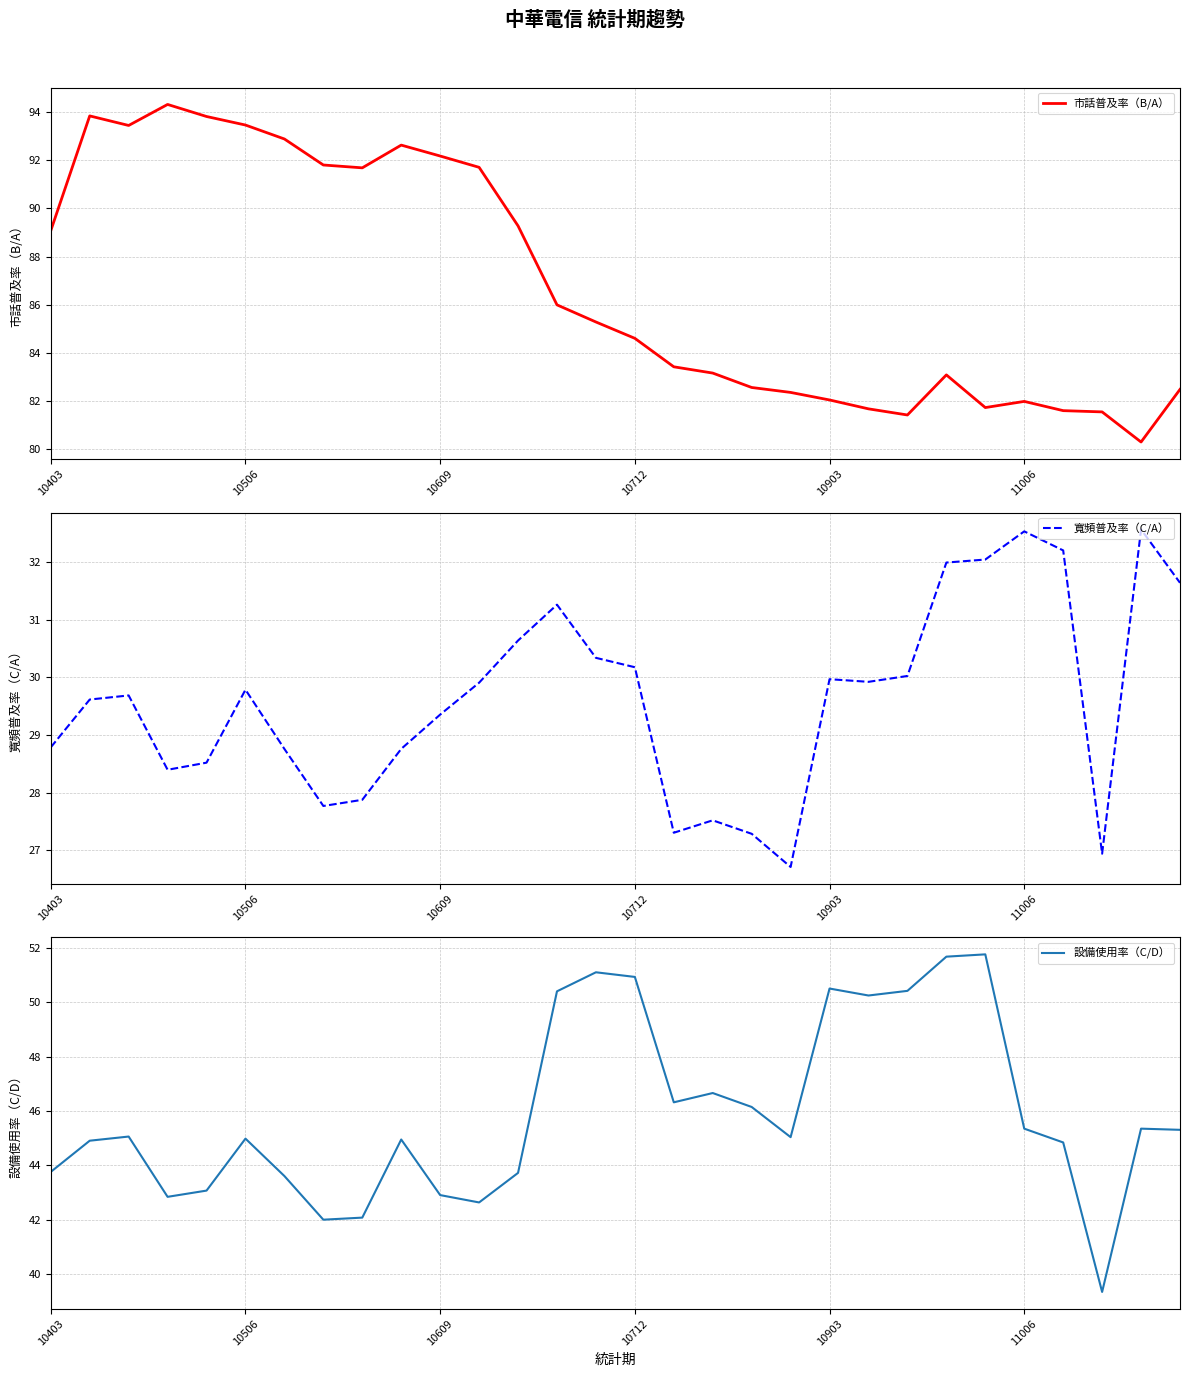

In 市話普及率（B/A）, how many points are higher than both neighbors (excluding endpoints)?

5